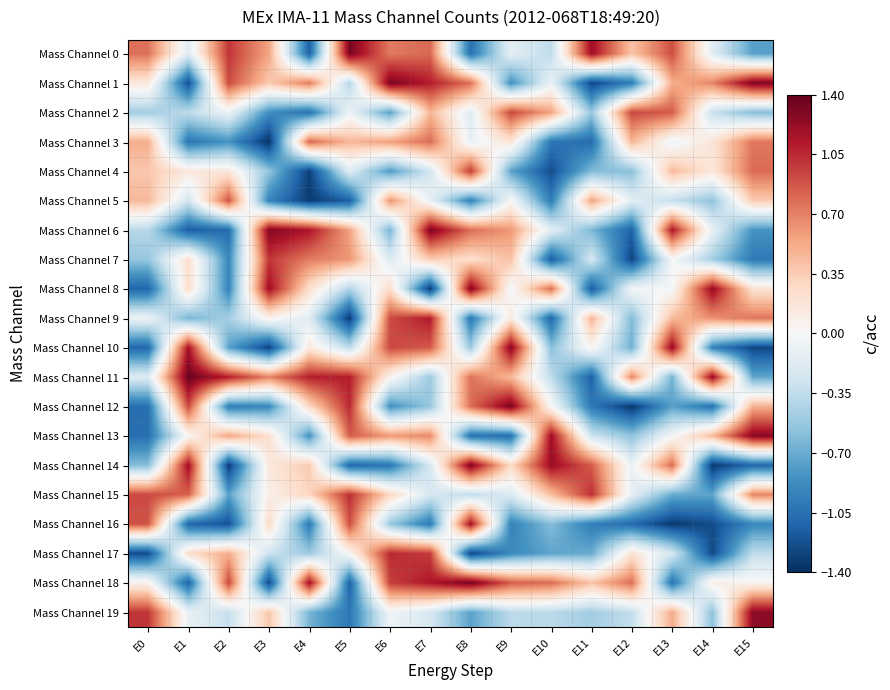

Between E5 and E11, which series saw the biggest shift?

Mass Channel 11